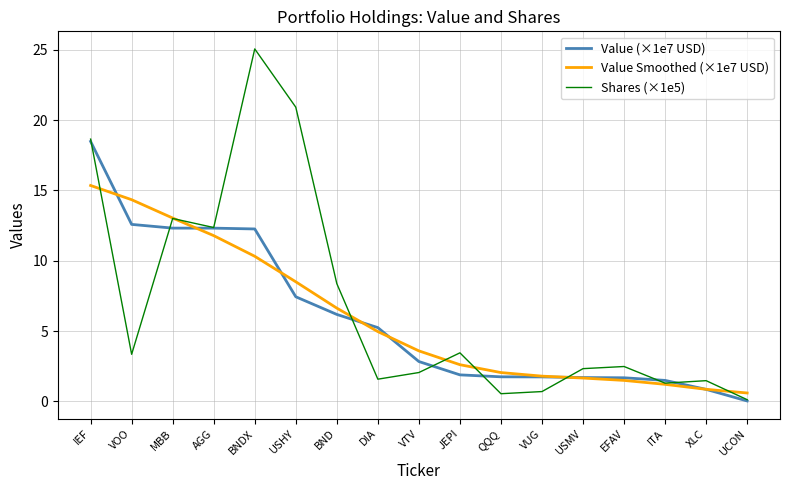

At VOO, list the series in order from largest to smallest.

Value Smoothed (×1e7 USD), Value (×1e7 USD), Shares (×1e5)